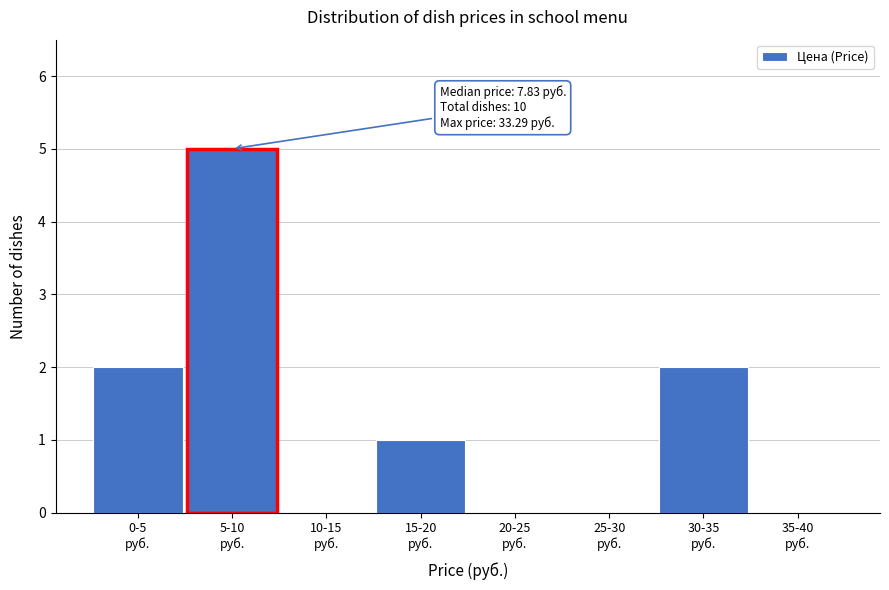

What is the sum of all values?

10